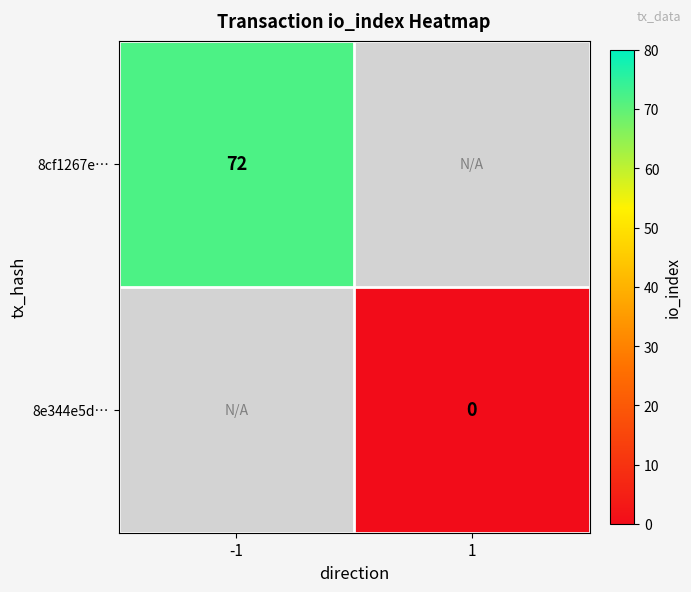

Is it true that 8cf1267e… equals 72 at -1?

True